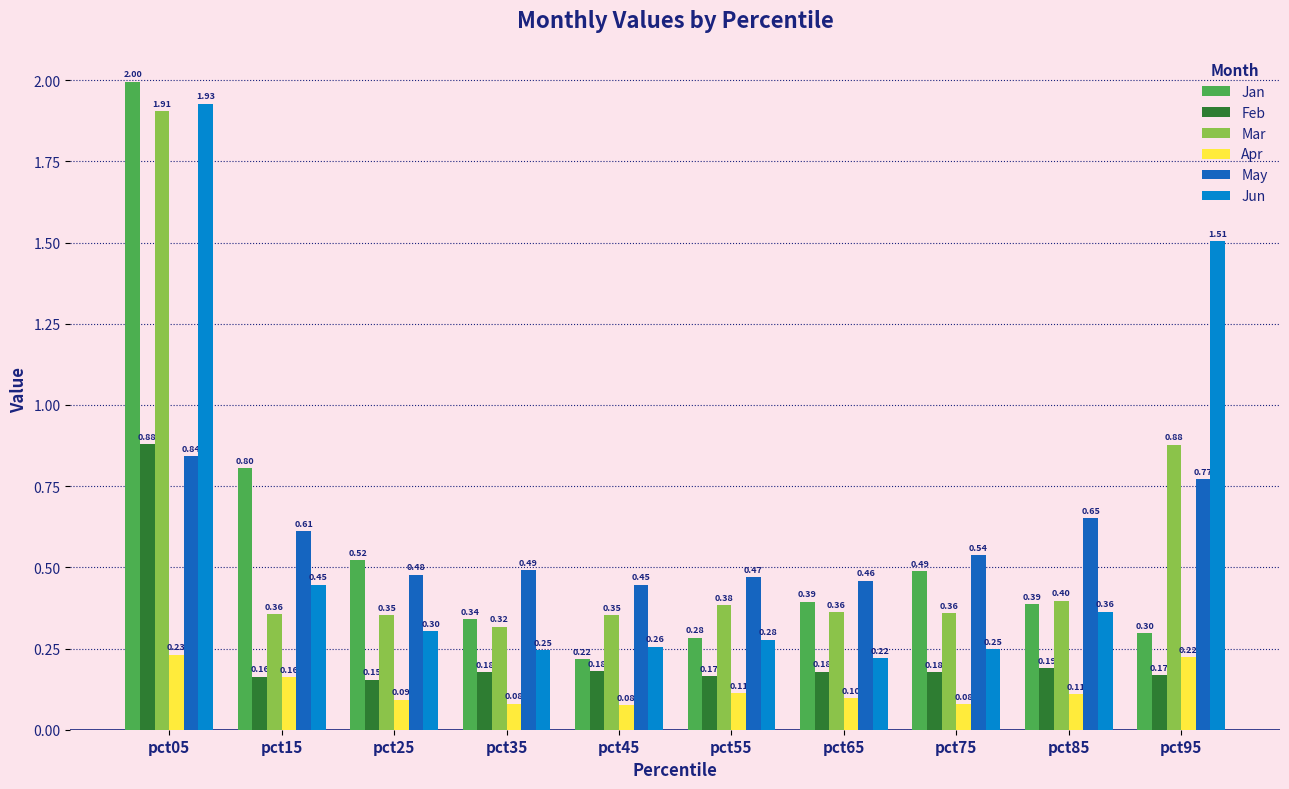

What is the total value across all series at pct05?

7.8